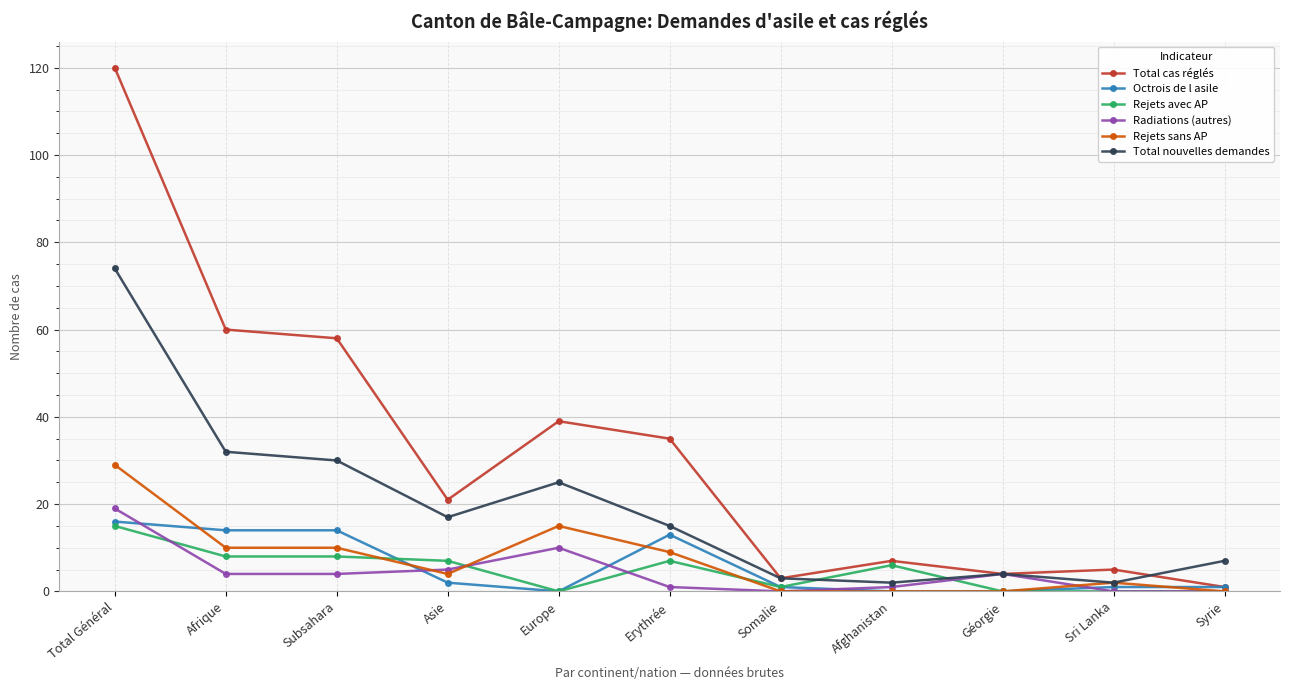

What is the average value of the Rejets avec AP series?

5